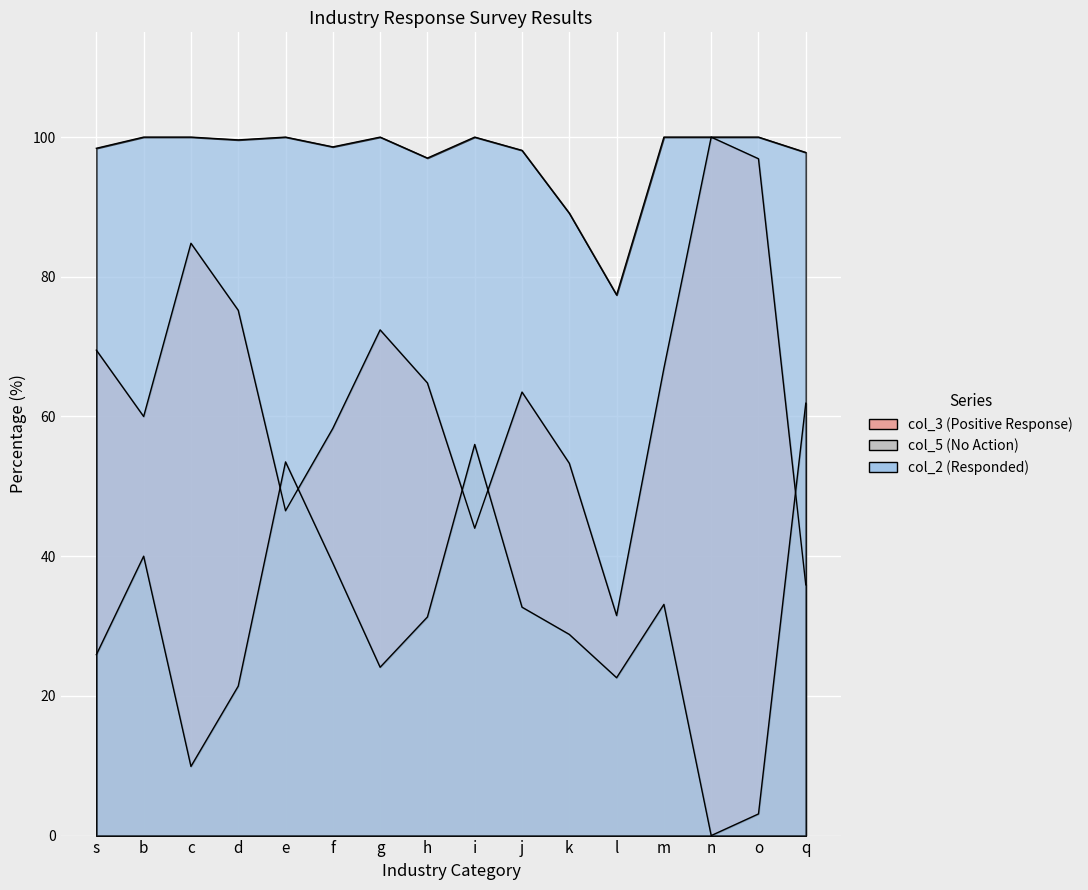

What is the value of the col_2 (Responded) point at the 16th from the left?

97.8